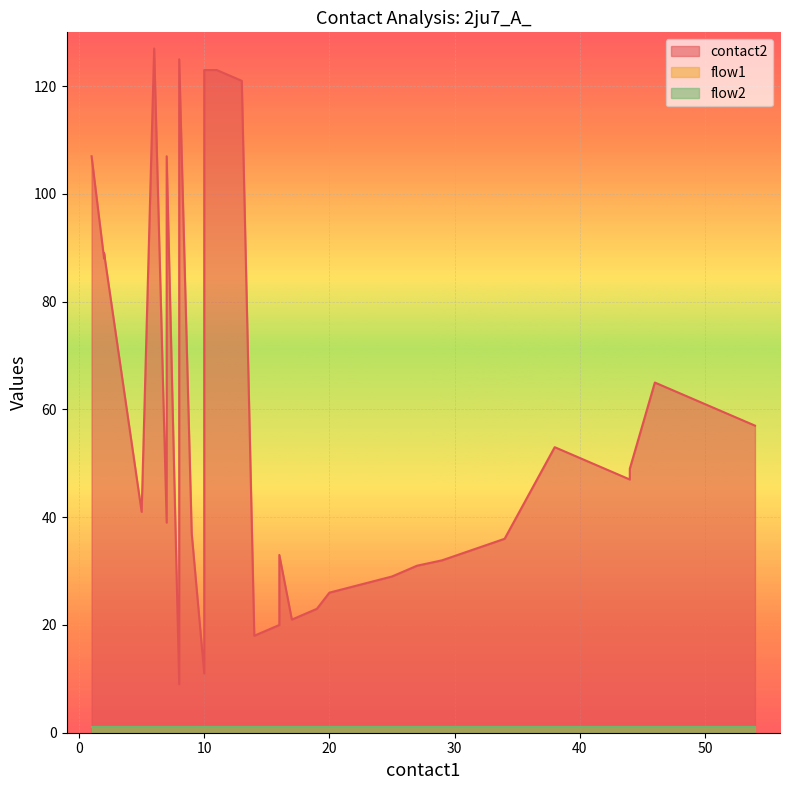

True or false: contact2 and flow2 cross at least once.

False